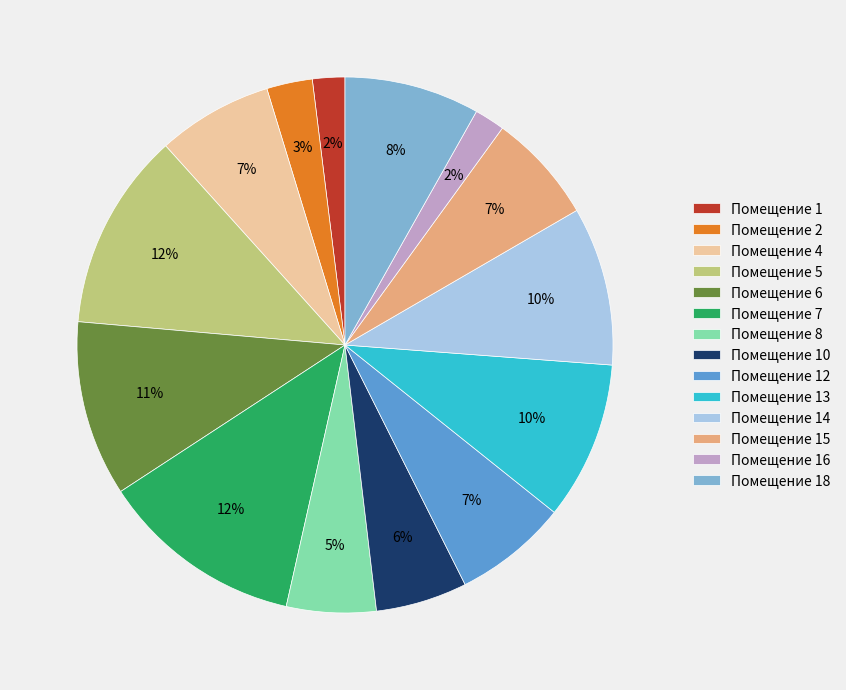

What percentage is the Помещение 13 slice, to the nearest percent?

10%